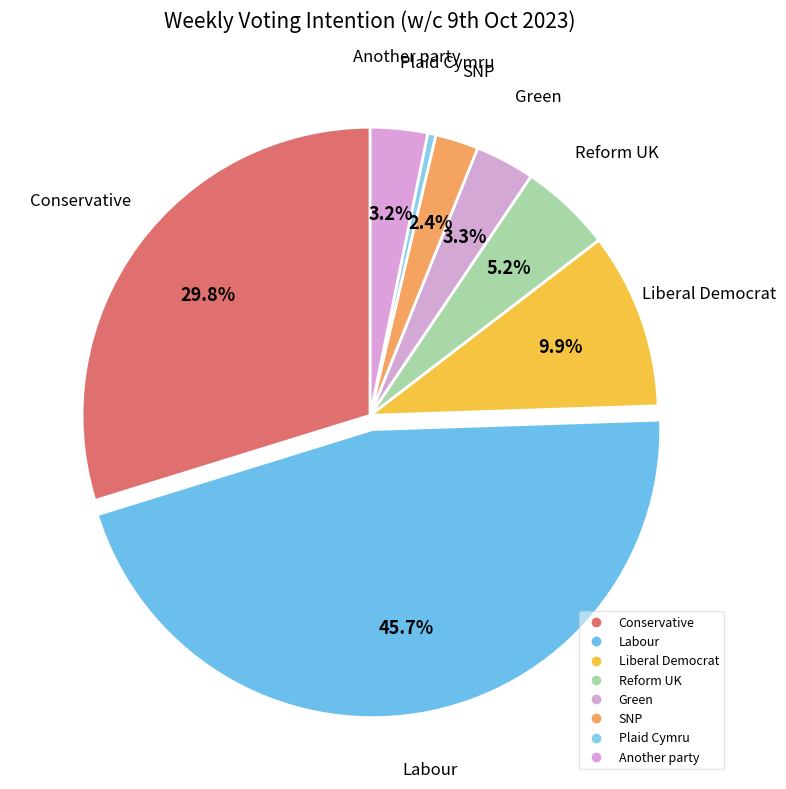

How much of the chart is everything except Another party?

96.8%